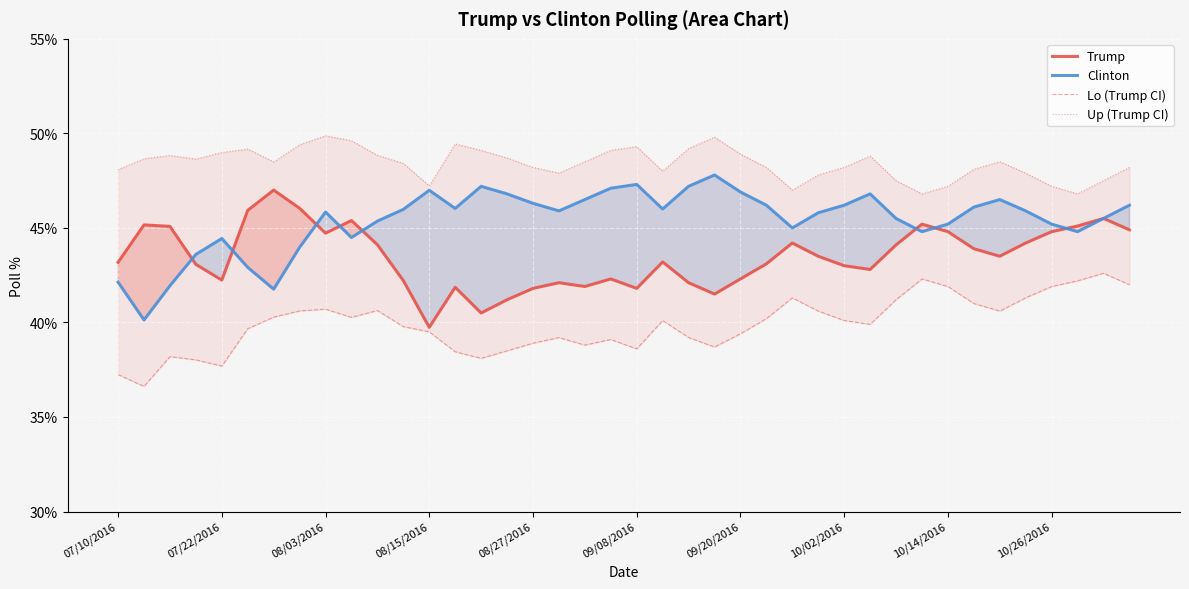

True or false: Up (Trump CI) and Lo (Trump CI) cross at least once.

False